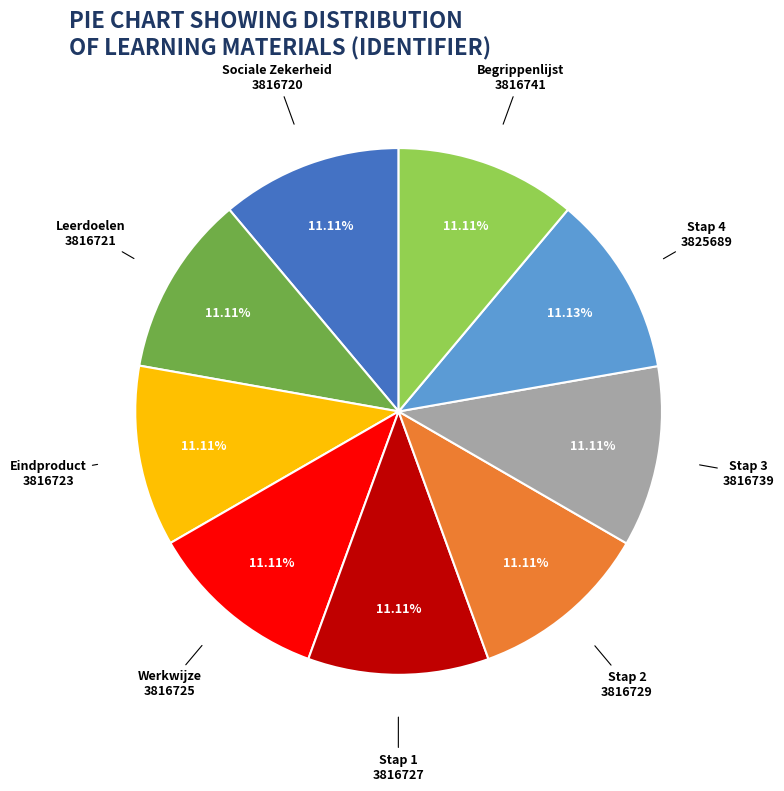

How many slices are in this pie chart?

9